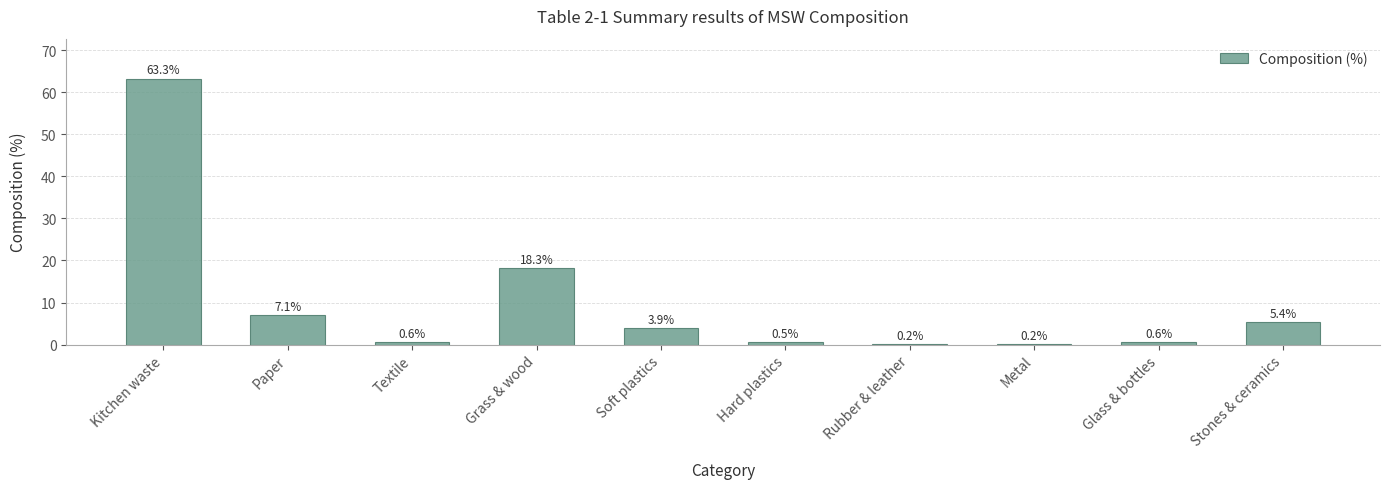

What is the maximum value shown in the chart?

63.3